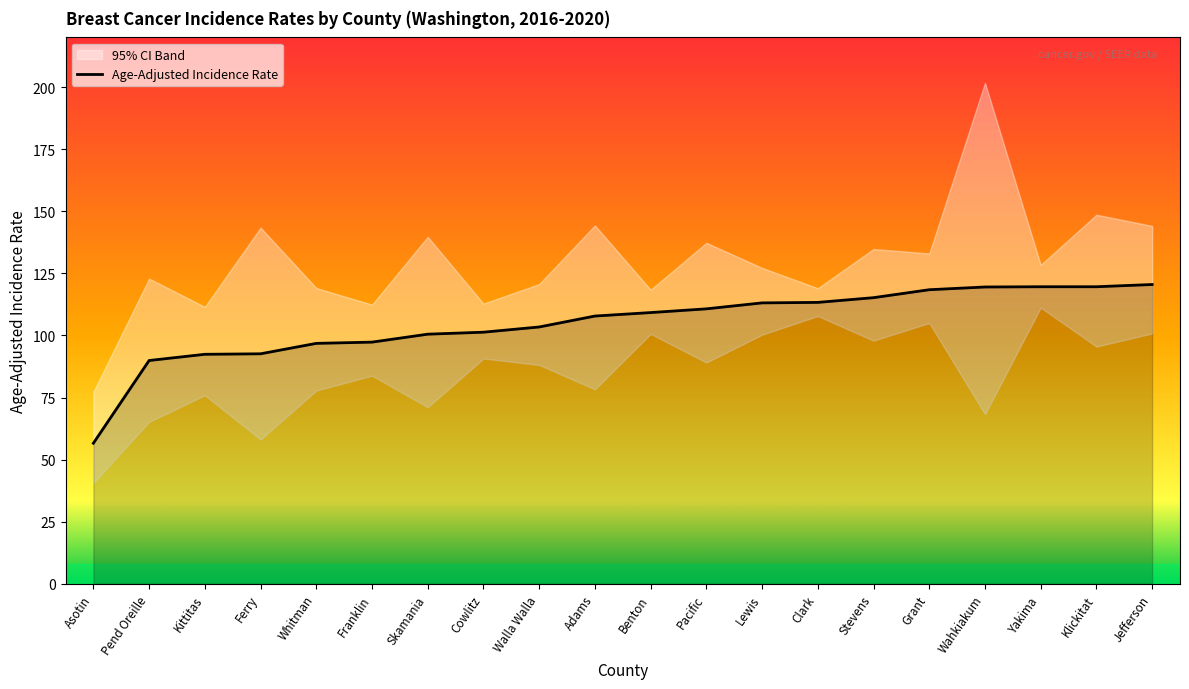

Does the chart display data point markers on the line(s)?

No